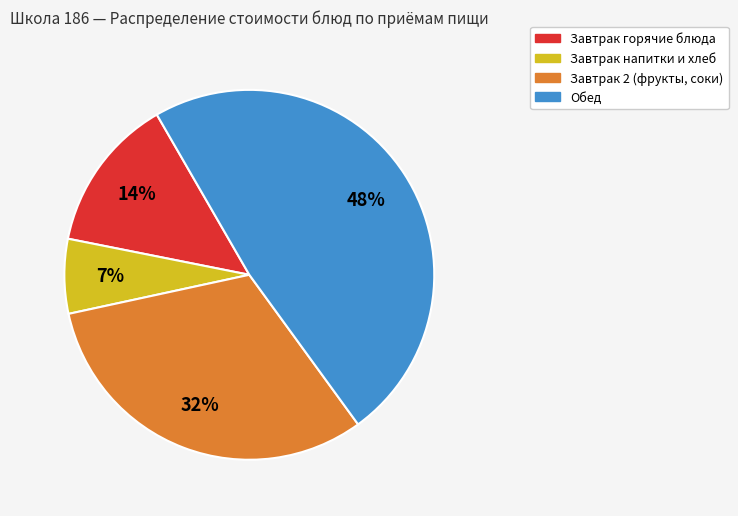

To the nearest percent, what is the average slice percentage?

25%